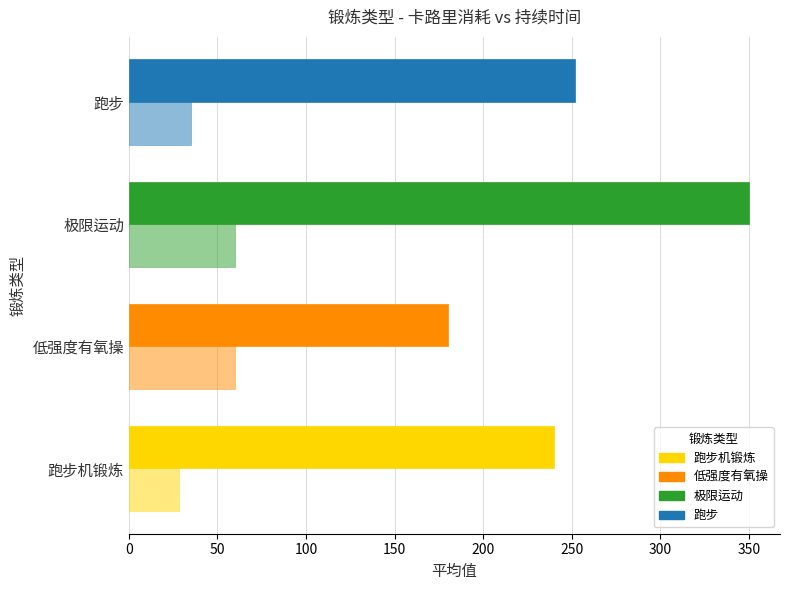

How many data points does each series have?

4